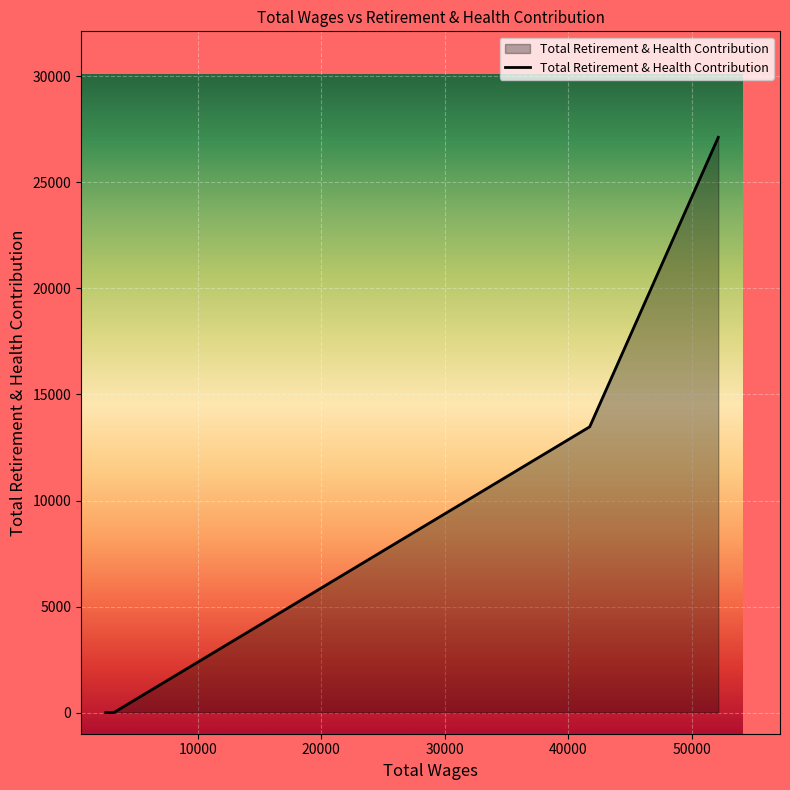

What is the maximum value shown in the chart?

27129